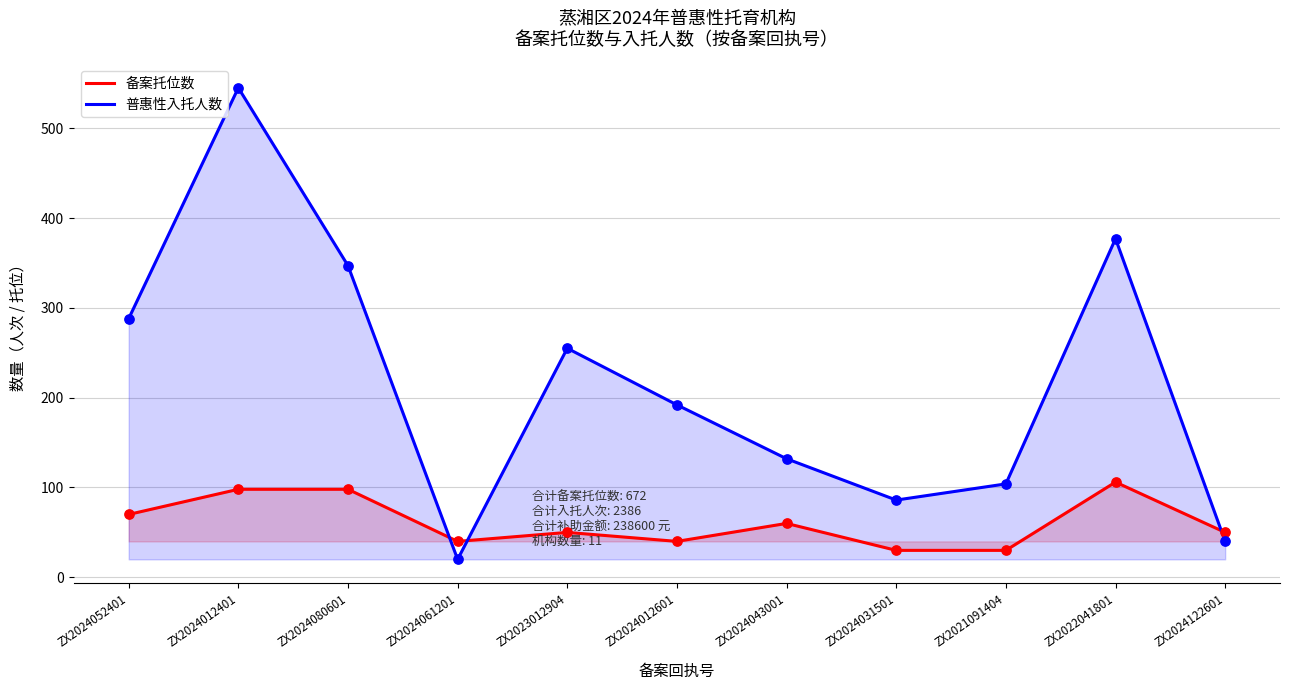

What is the total value across all series at ZX2024052401?

358